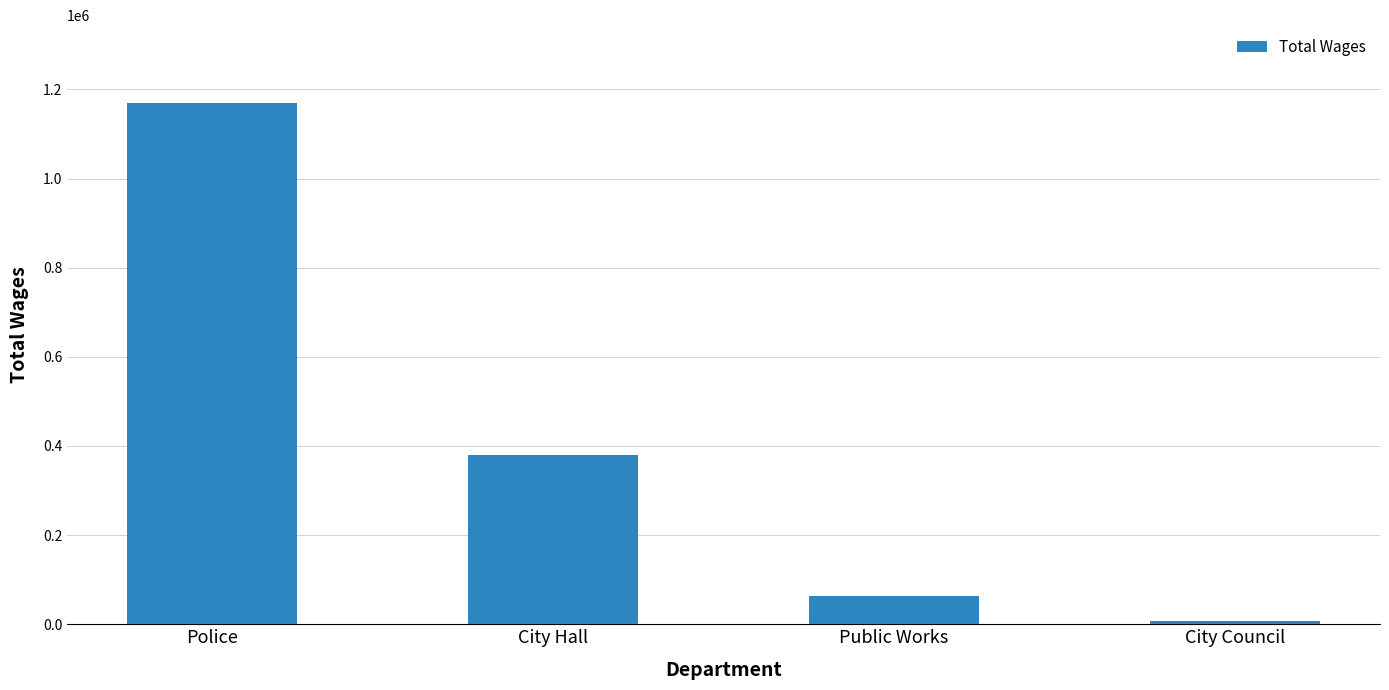

Are the bars horizontal?

No